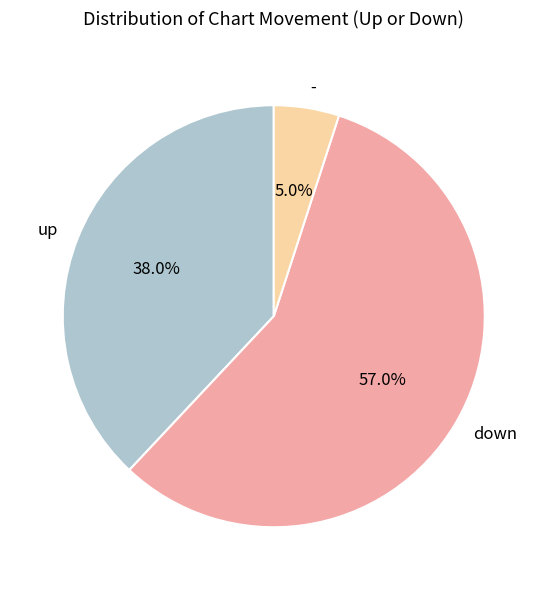

Combined, what portion of the pie is up and down?

95.0%